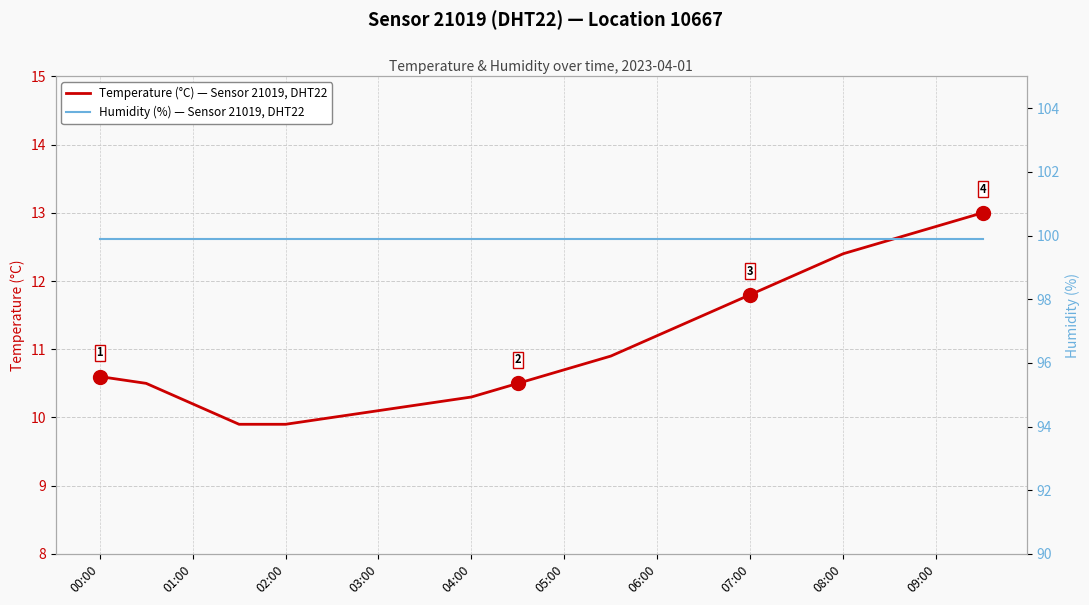

How many lines are shown in the chart?

2